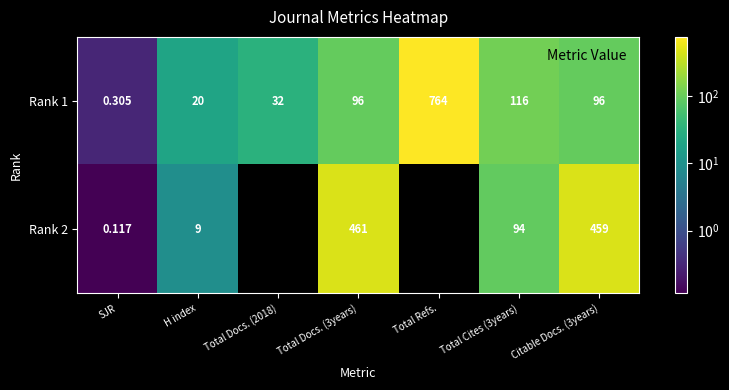

Read the Rank 2 value at H index.

9.0